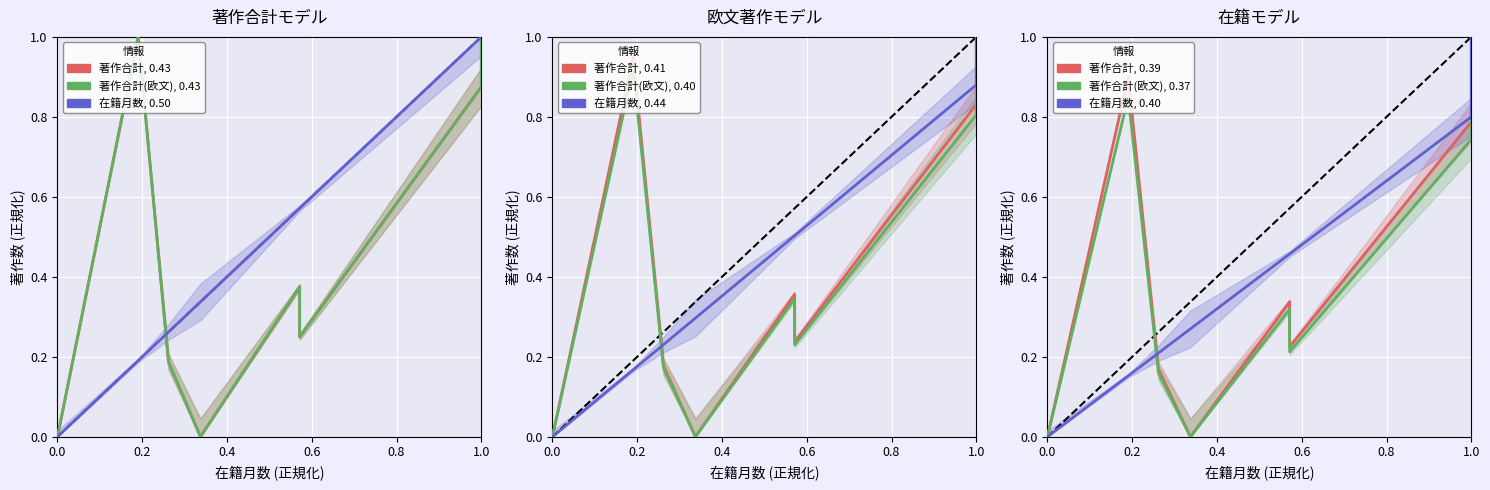

List the series in order of their peak value, lowest first.

著作合計, 著作合計(欧文), 在籍月数